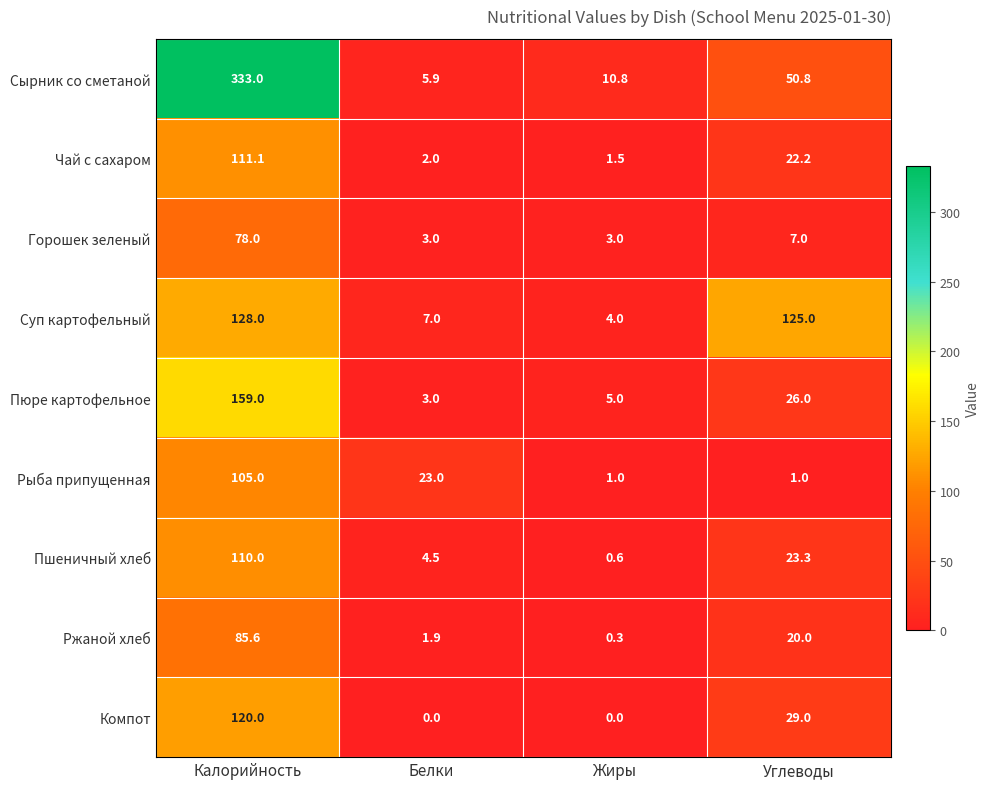

Which label corresponds to the largest value in the chart?

Калорийность